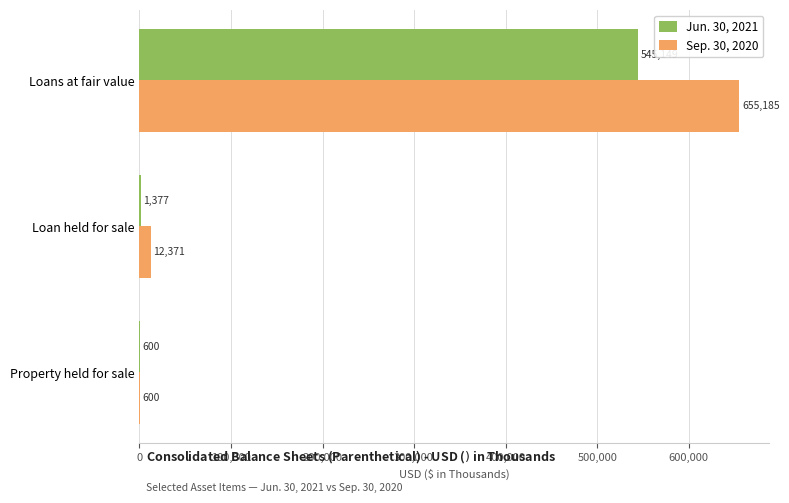

What is the highest value of the Jun. 30, 2021 series?

545149